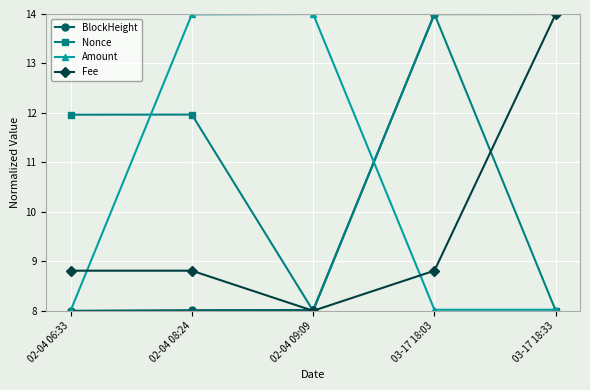

Between which two adjacent categories do Amount and Nonce first intersect?

02-04 06:33 and 02-04 08:24